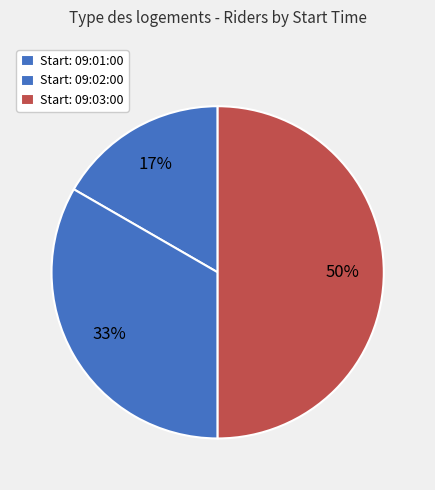

Rank the categories by value from lowest to highest.

09:01:00, 09:02:00, 09:03:00